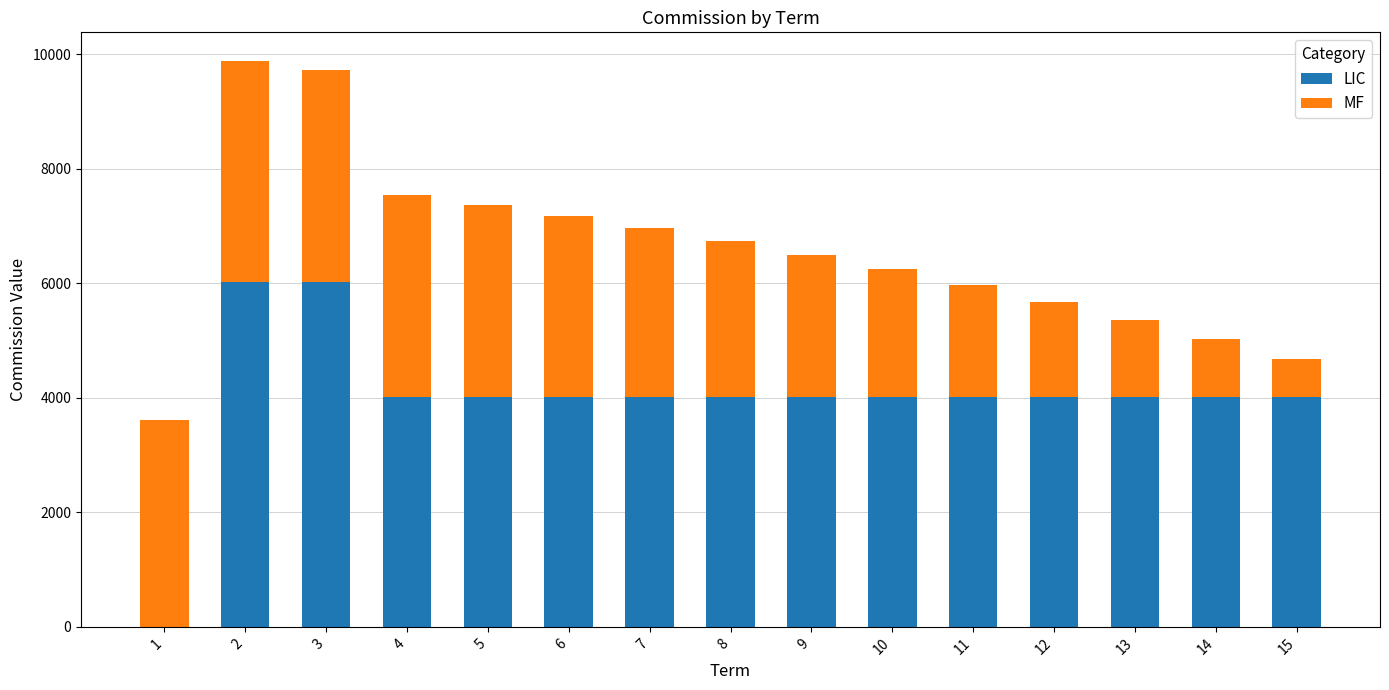

What is the total value across all series at 9?

6502.2